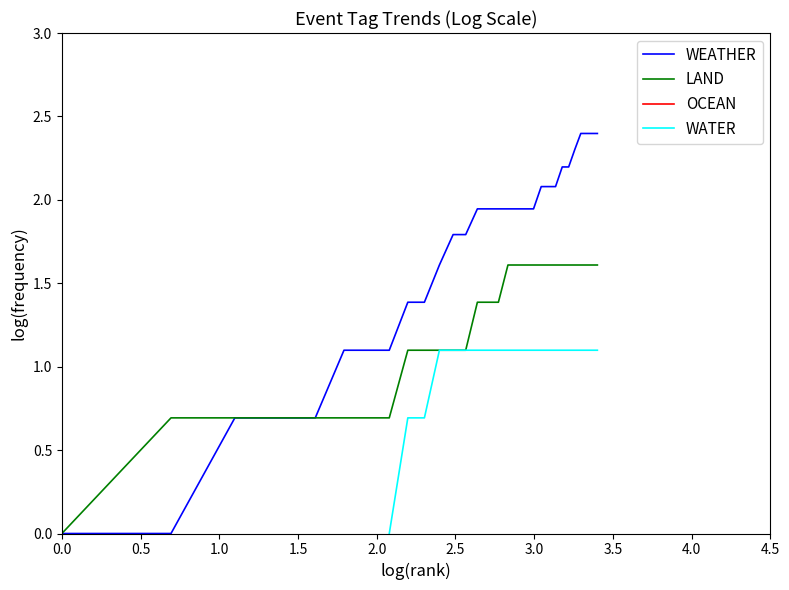

Which series has the largest total across all categories?

WEATHER